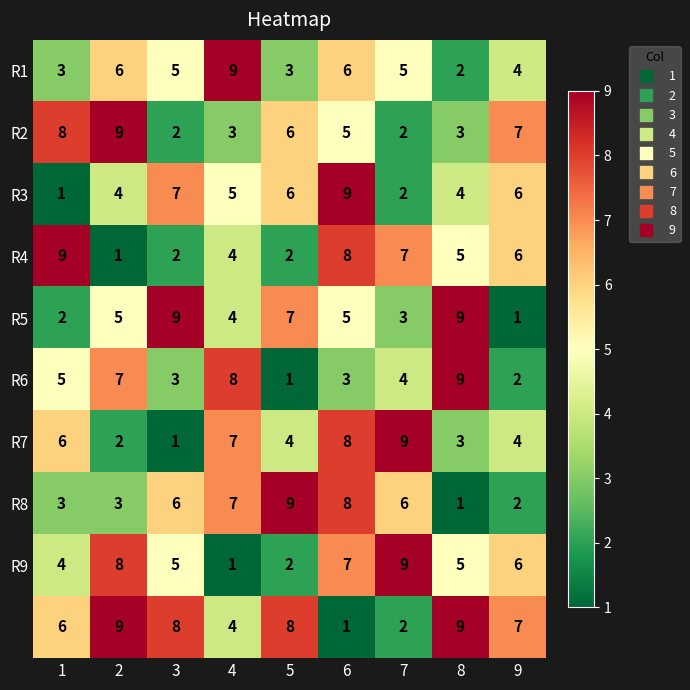

At how many categories does at least one series exceed 8?

8